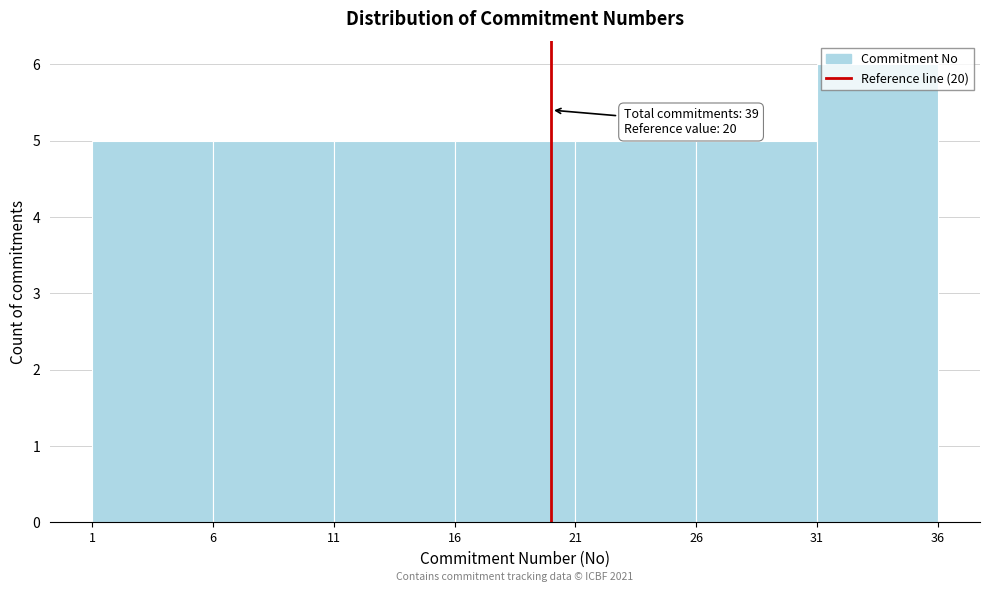

Over which range of the x-axis is the bar tallest?

31 to 36